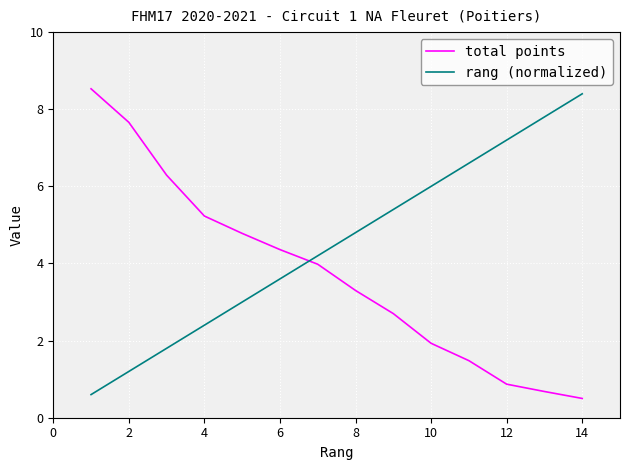

True or false: total points and rang (normalized) intersect in this chart.

True